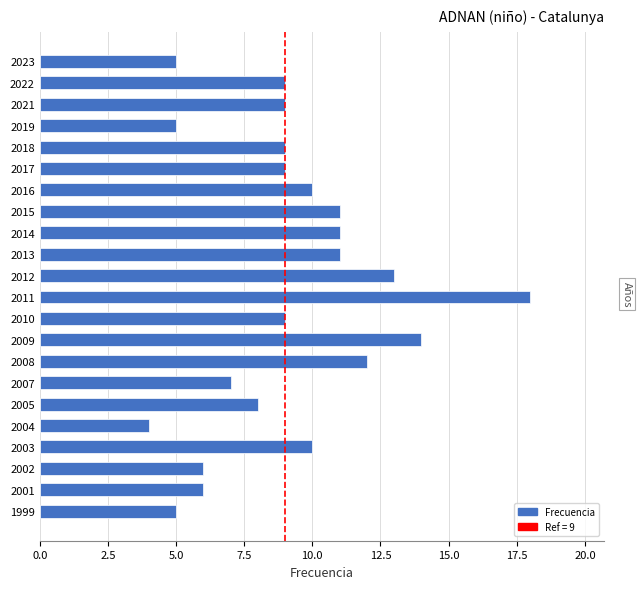

What is the value of the 2nd bar from the top?

9